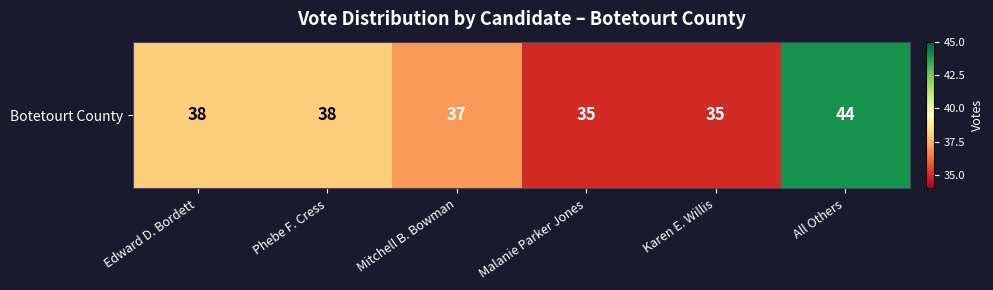

What is the difference between the second highest and minimum values?

3